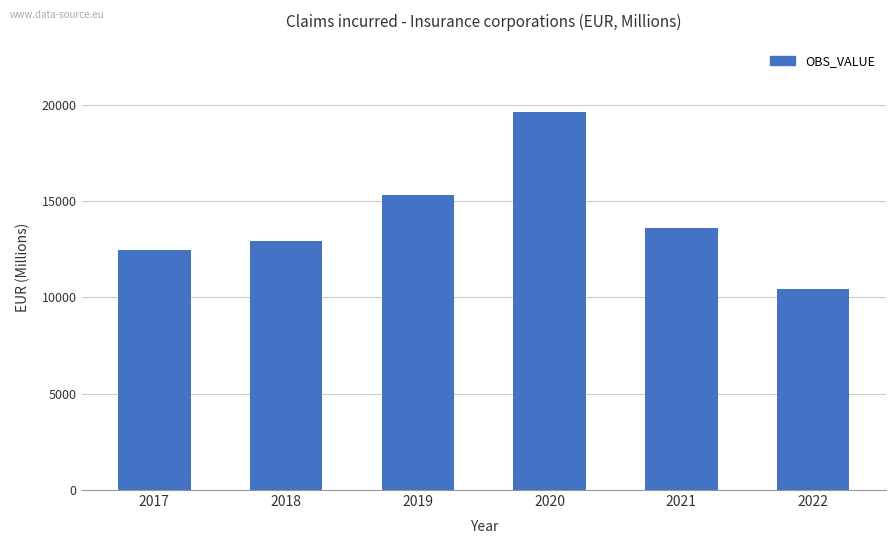

Is it true that the value at 2021 is 18897.9?

False